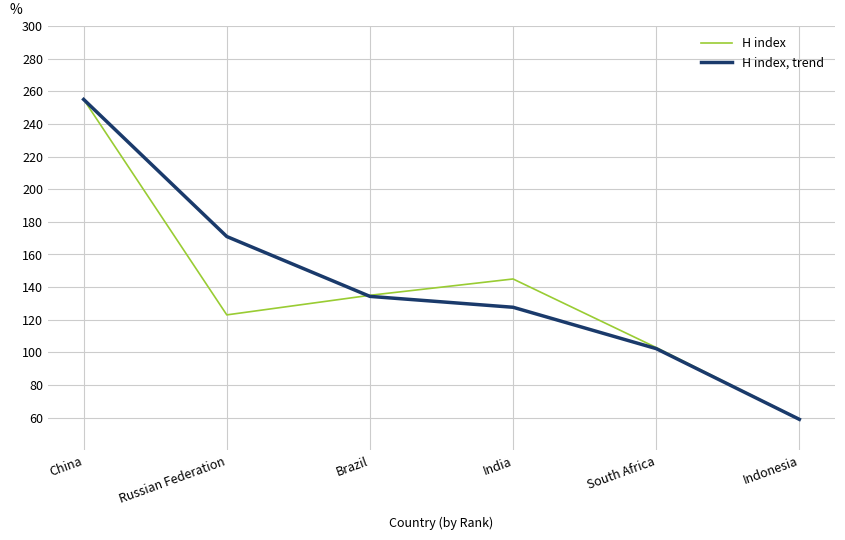

What is the difference between the highest and lowest values at India?

17.3